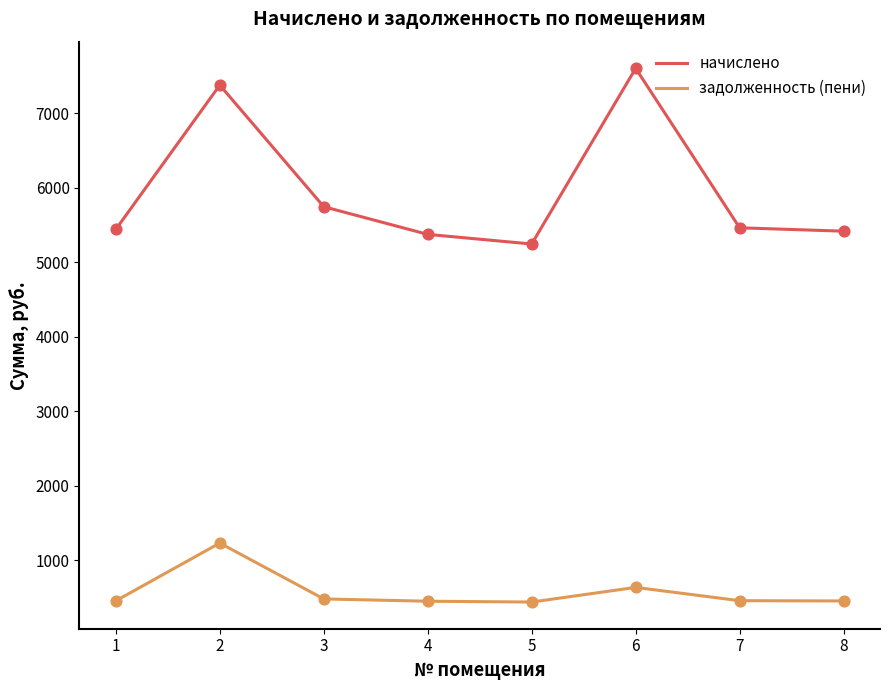

At which category is the sum across all series the highest?

2